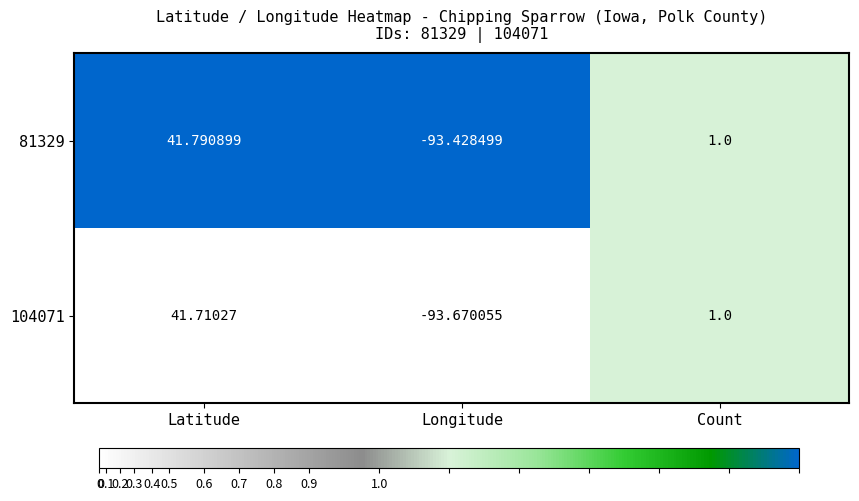

Is the value of 104071 at Count greater than the value of 81329 at Longitude?

Yes